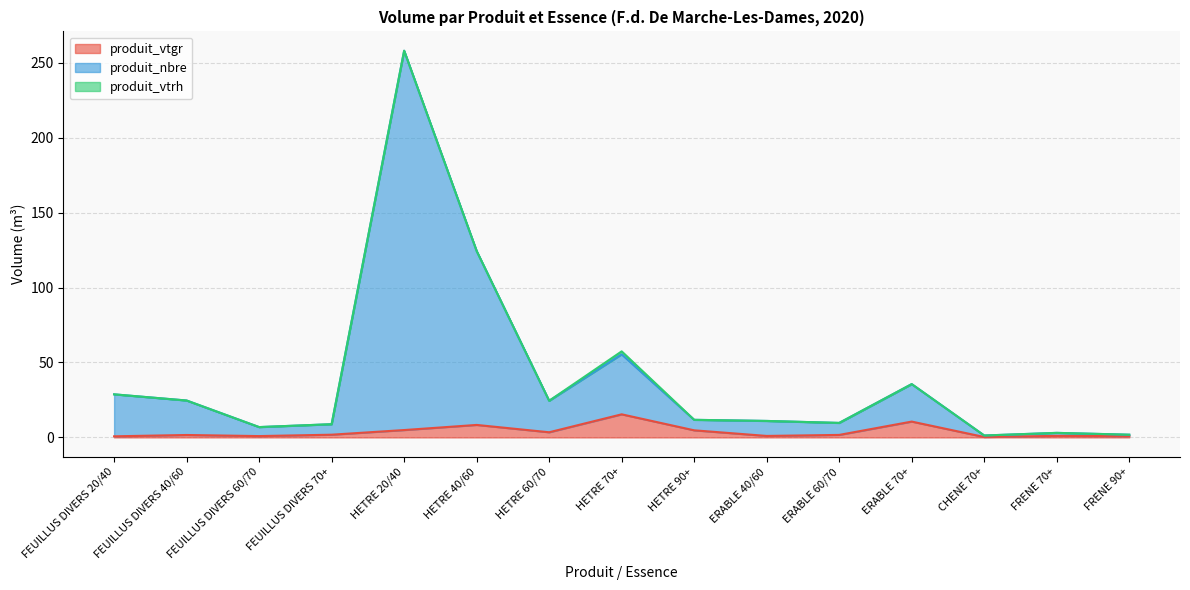

Which series has the largest total across all categories?

produit_nbre